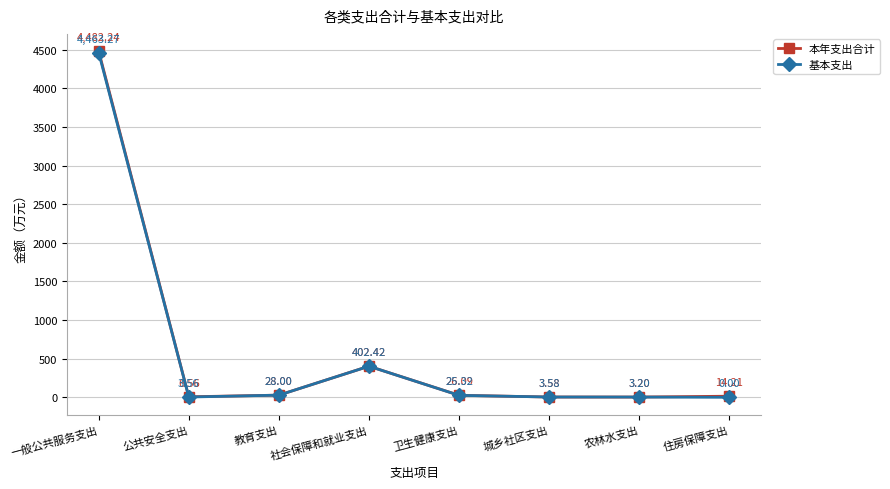

What is the value of the 本年支出合计 point at the 3rd from the left?

28.0